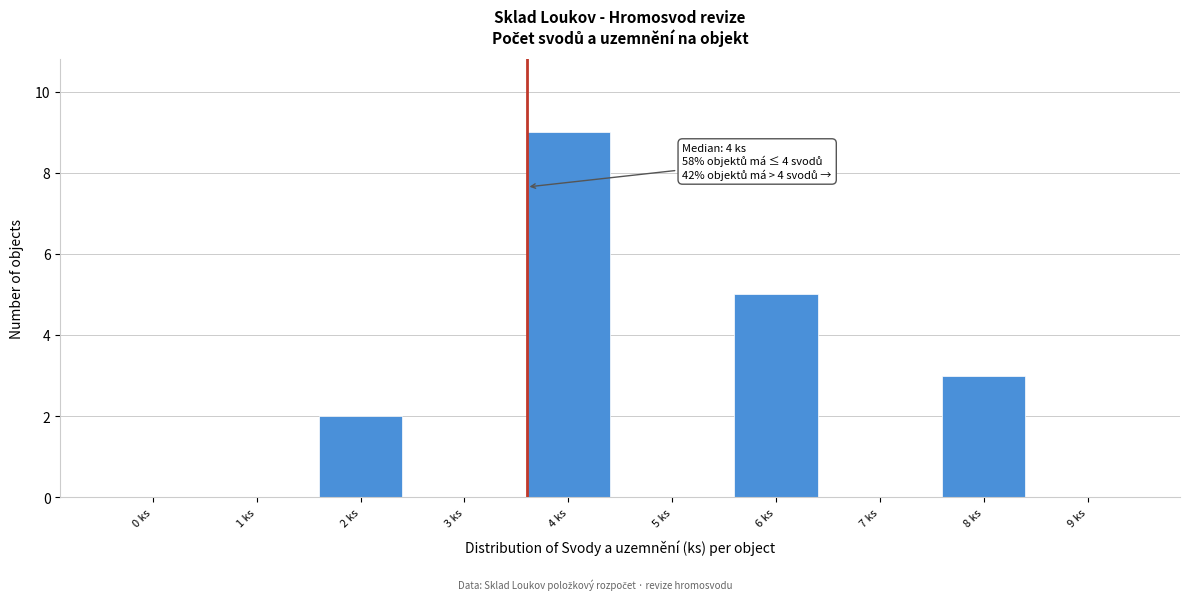

Reading left to right, transcribe all the data shown in this chart.

0 ks=0	1 ks=0	2 ks=2	3 ks=0	4 ks=9	5 ks=0	6 ks=5	7 ks=0	8 ks=3	9 ks=0